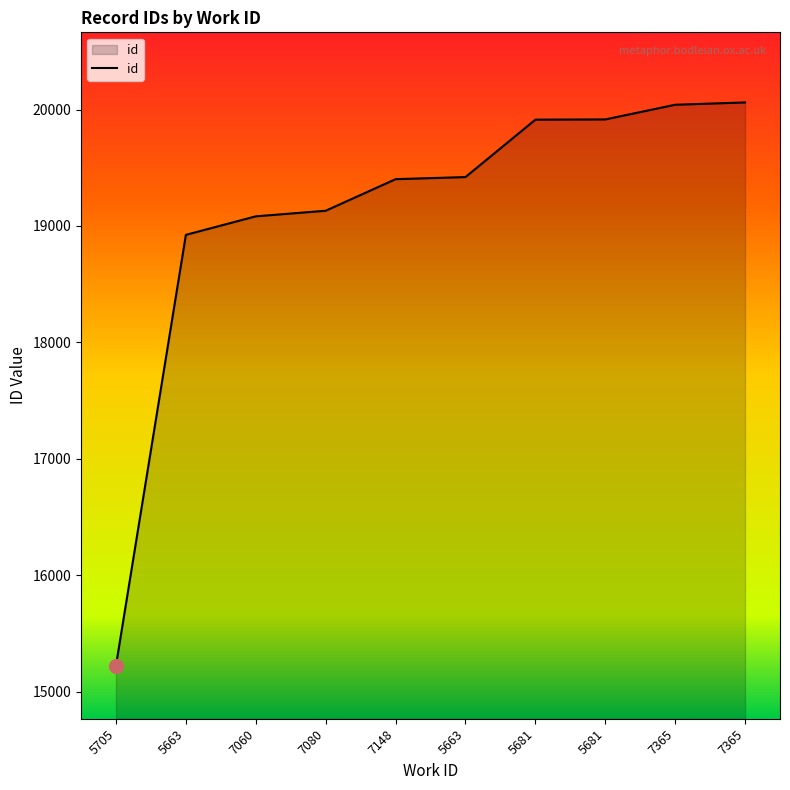

Does the chart have visible grid lines?

No